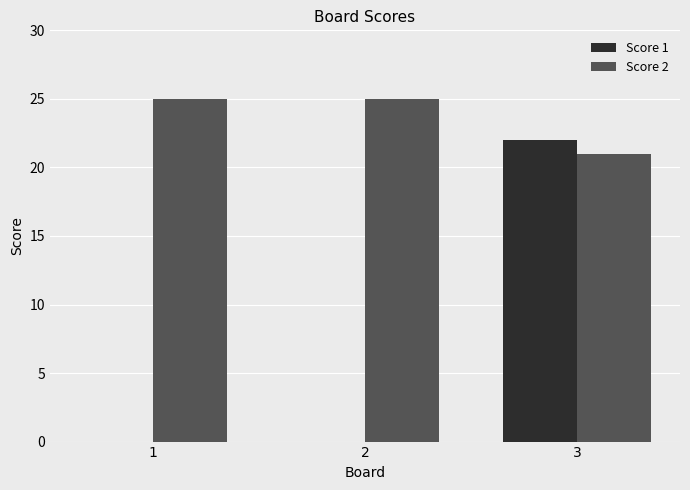

What is the average value of the Score 2 series?

24